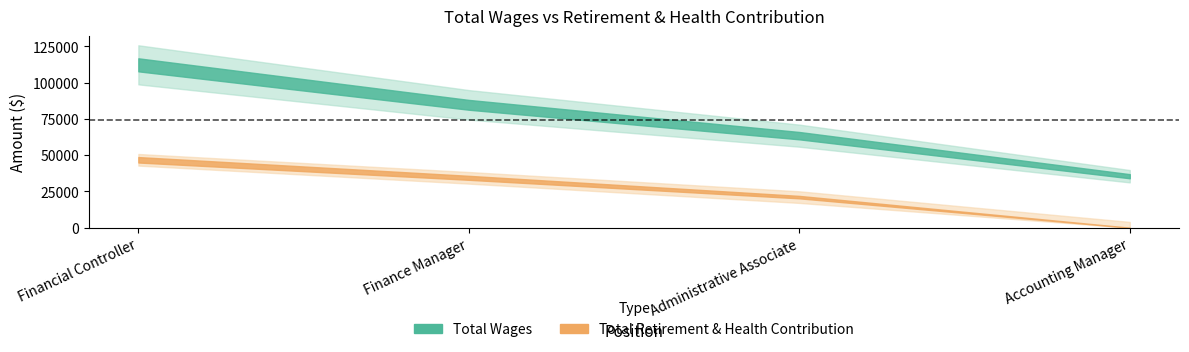

Reading right to left, what are all the values shown in this chart?

Total Wages: Accounting Manager=35513	Administrative Associate=63488	Finance Manager=84761	Financial Controller=112355
Total Retirement & Health Contribution: Accounting Manager=0	Administrative Associate=21103	Finance Manager=34410	Financial Controller=46849